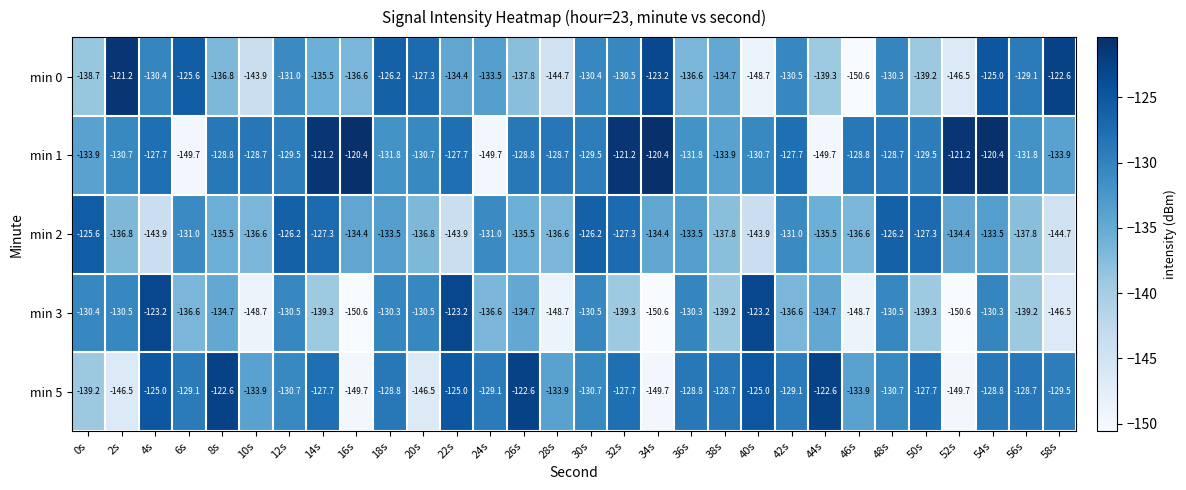

What is the difference between the second highest and minimum values in the min 0 series?

28.0